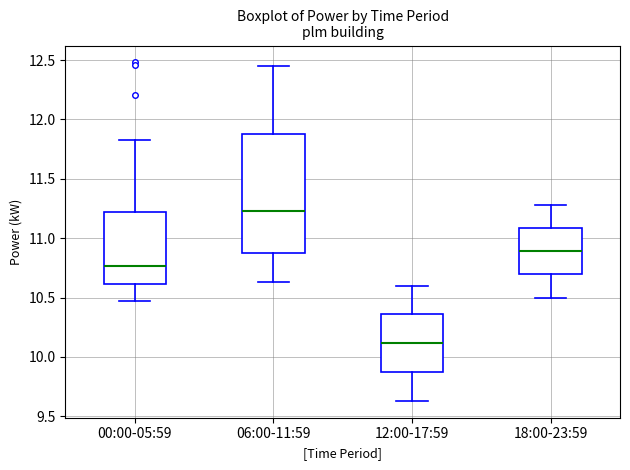

Which box's median line is the lowest?

12:00-17:59